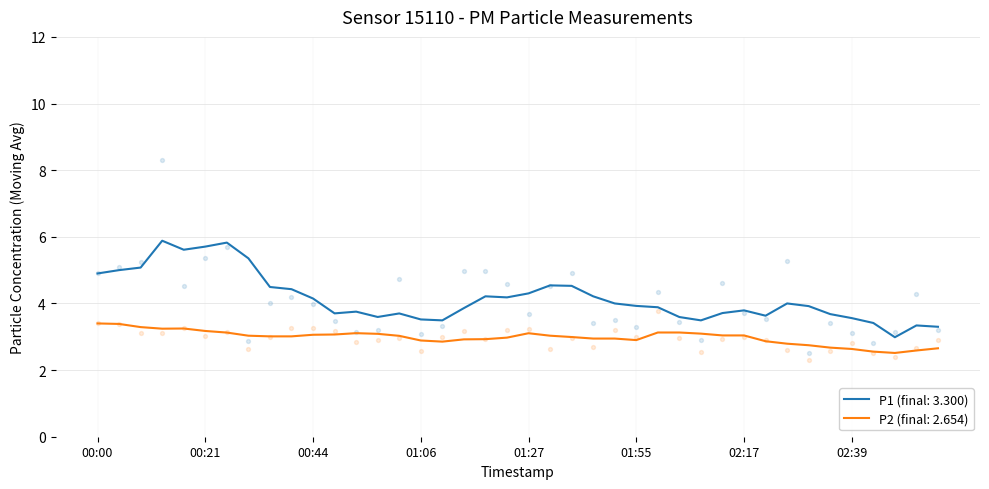

At which category is the sum across all series the highest?

00:13